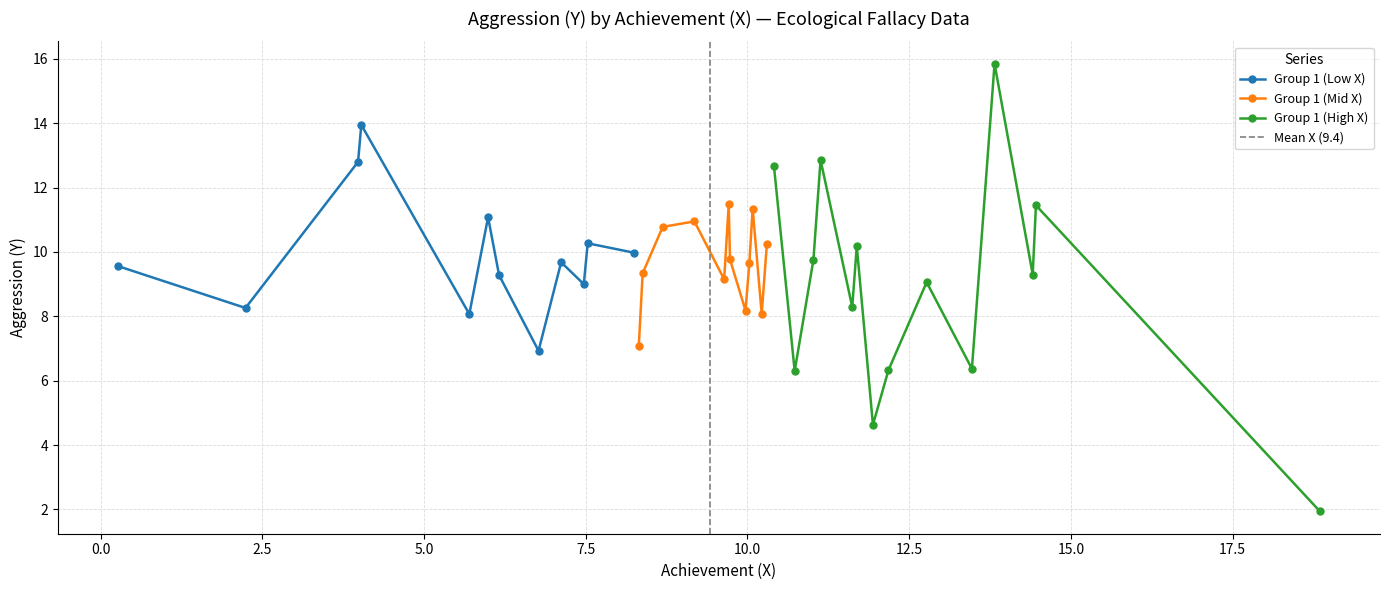

What is the greatest value displayed?

18.9